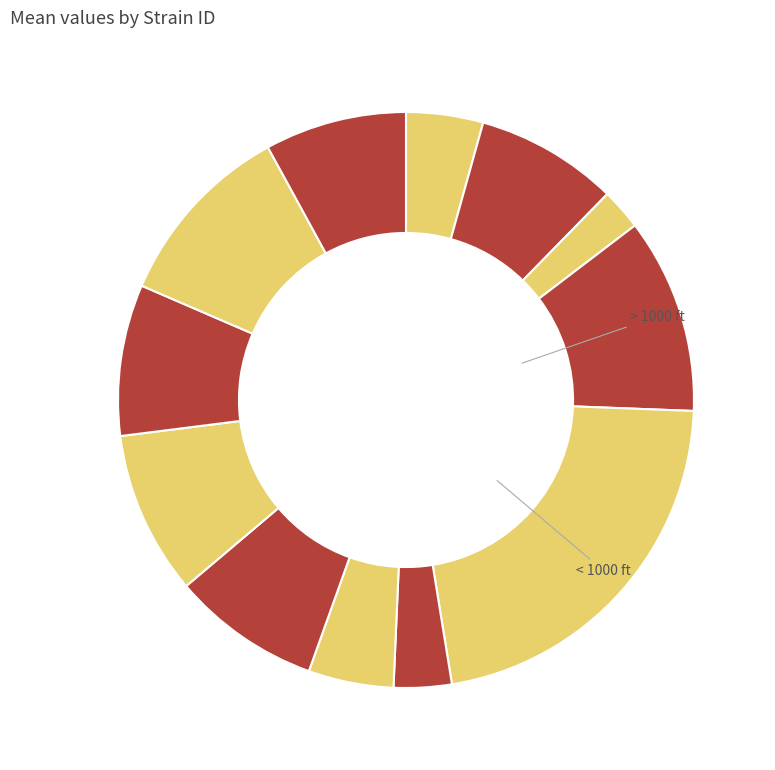

How many slices are in this pie chart?

12